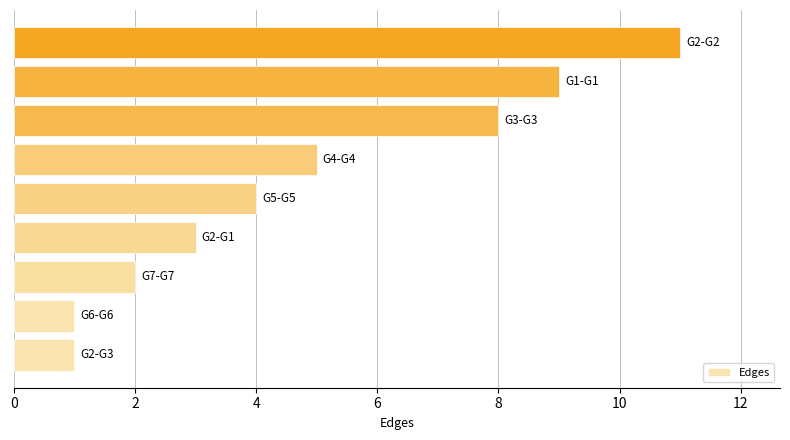

What is the difference between the maximum and minimum values?

10